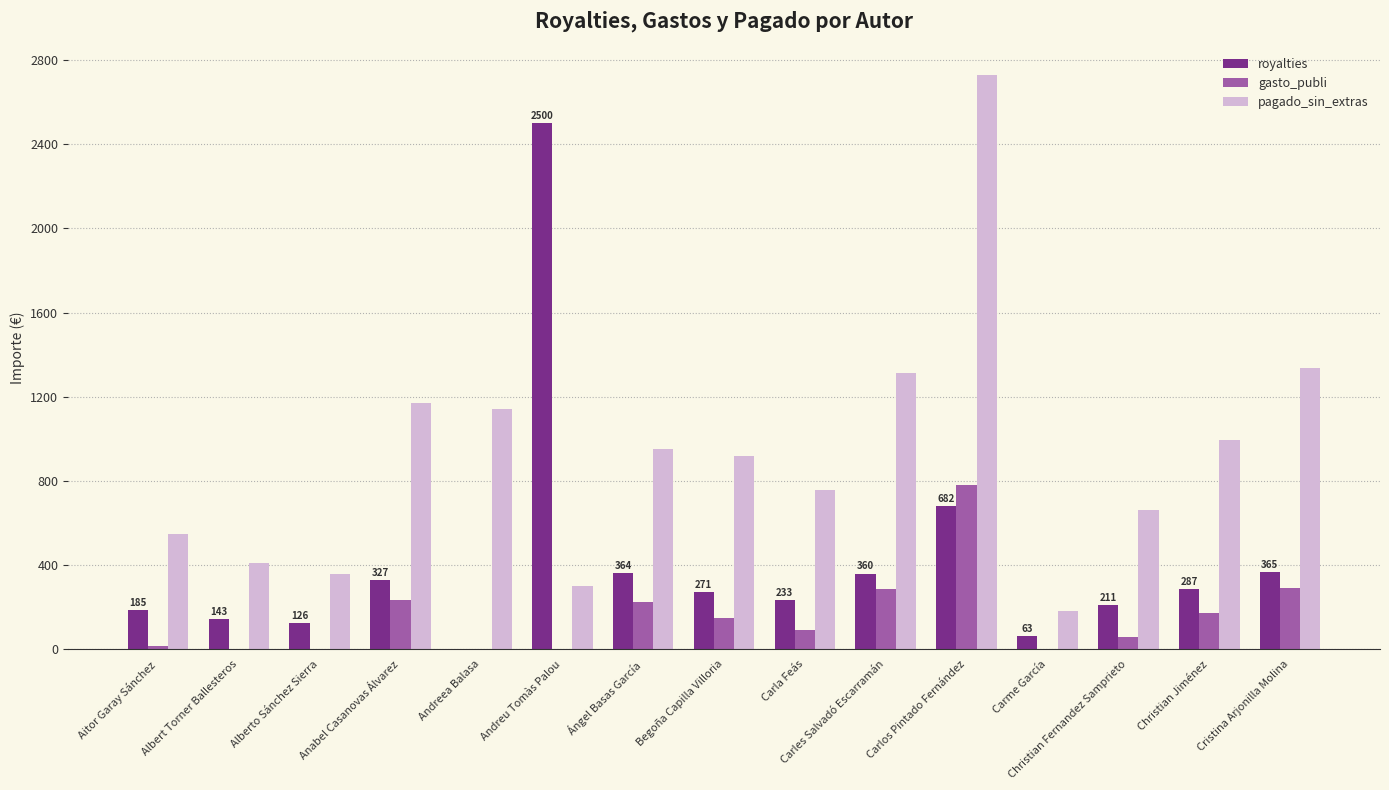

True or false: pagado_sin_extras has a value of 660.0 at Christian Fernandez Samprieto.

True